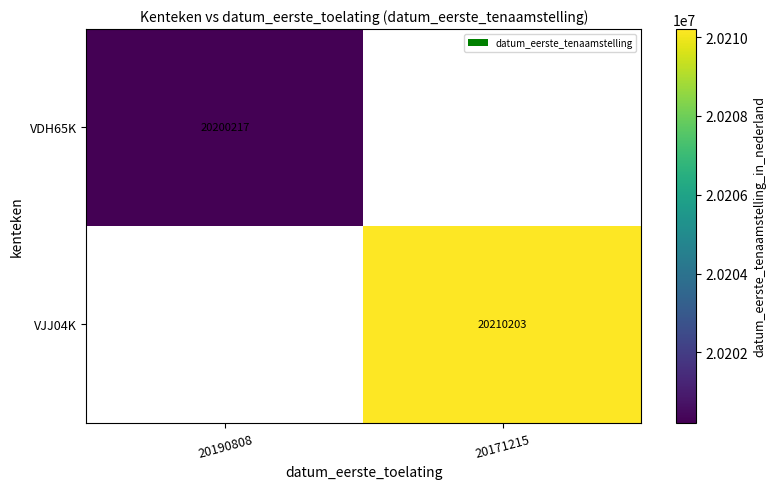

Which label corresponds to the smallest value in the chart?

20171215